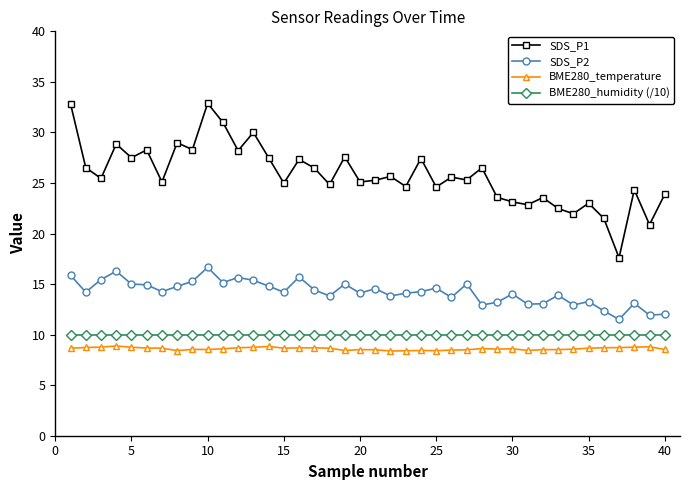

What is the smallest value displayed?

8.4